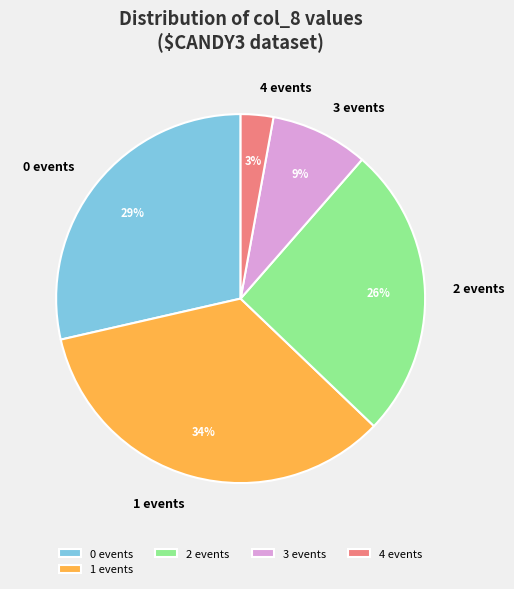

What is the largest slice in the pie chart?

1 events